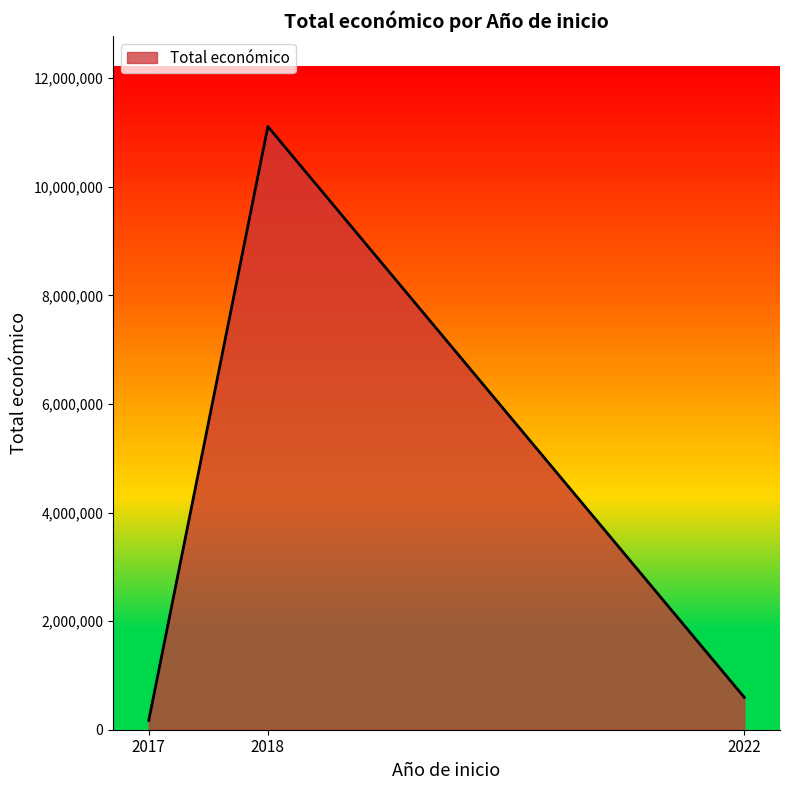

The value at 2018 is 11109626. True or false?

True